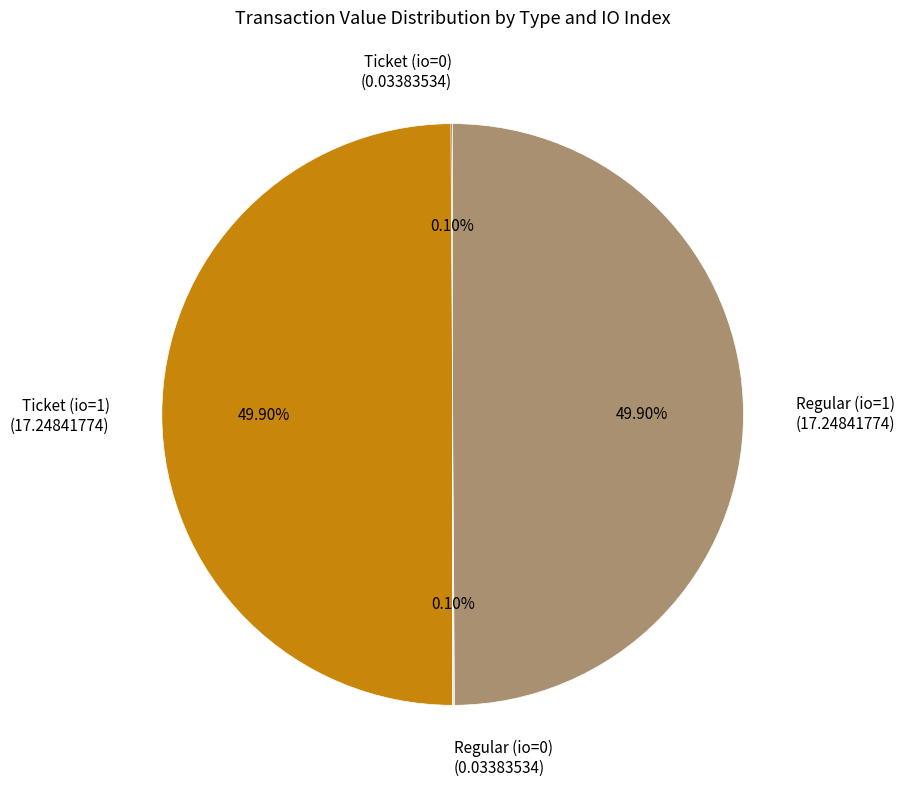

The Ticket (io=1) slice represents 42% of the pie. True or false?

False